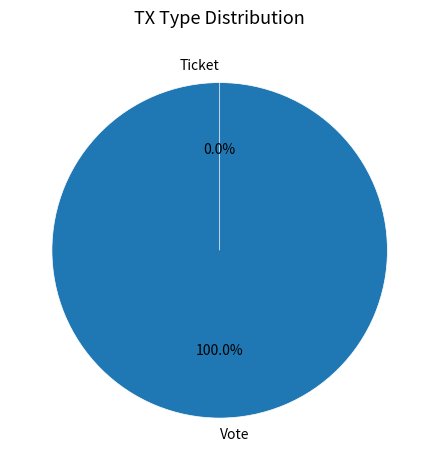

To the nearest percent, what is the difference between the largest and smallest slice percentages?

100%